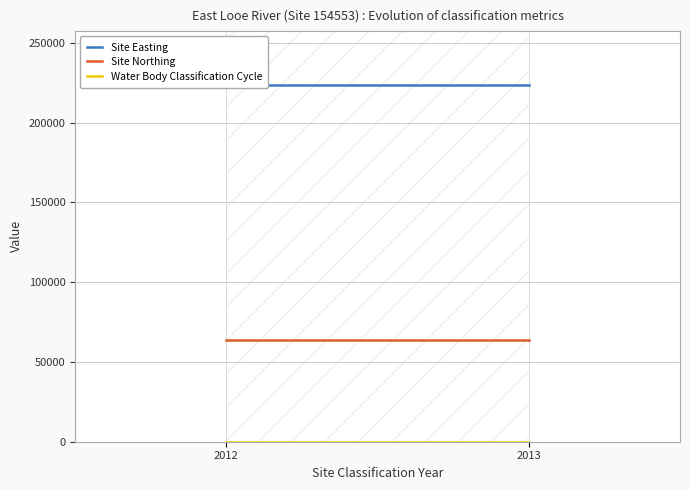

What is the greatest value displayed?

223875